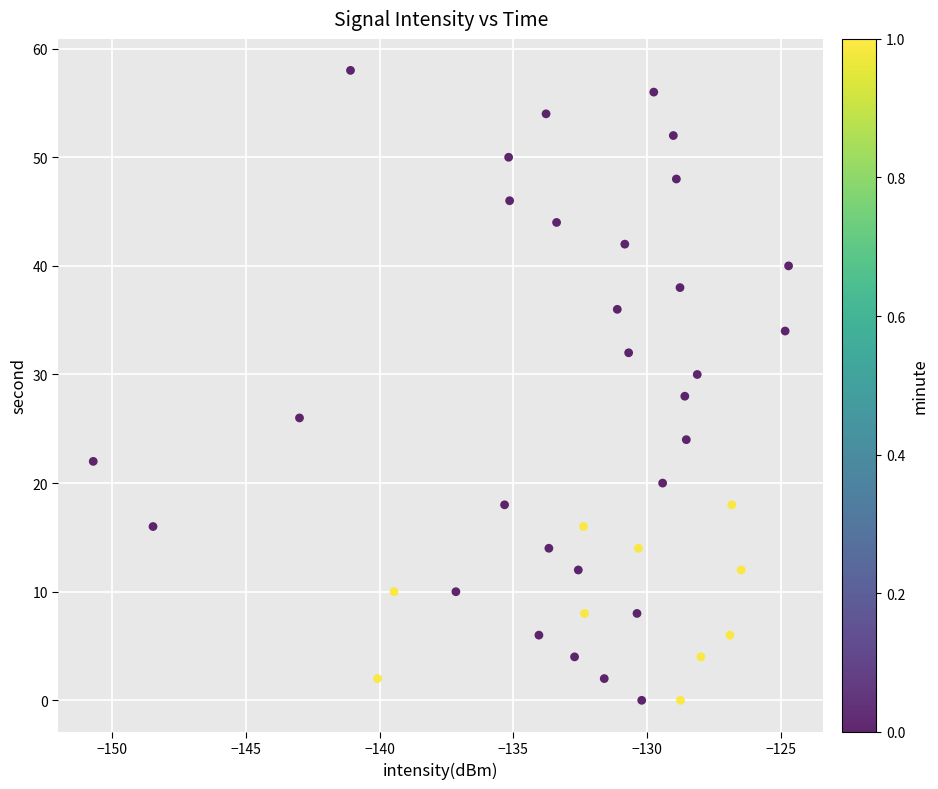

What is the range of Y values (max minus min)?

58